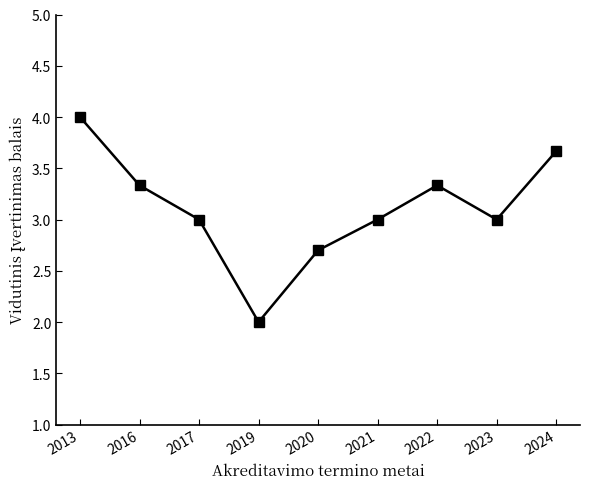

Which label corresponds to the smallest value in the chart?

2019